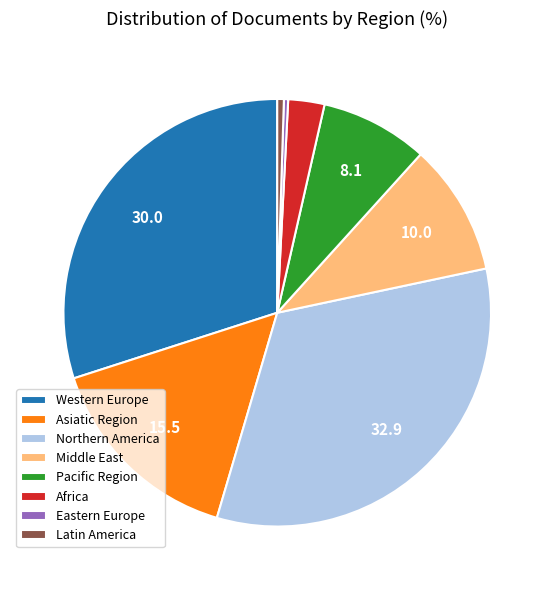

Which slice is the largest?

Northern America